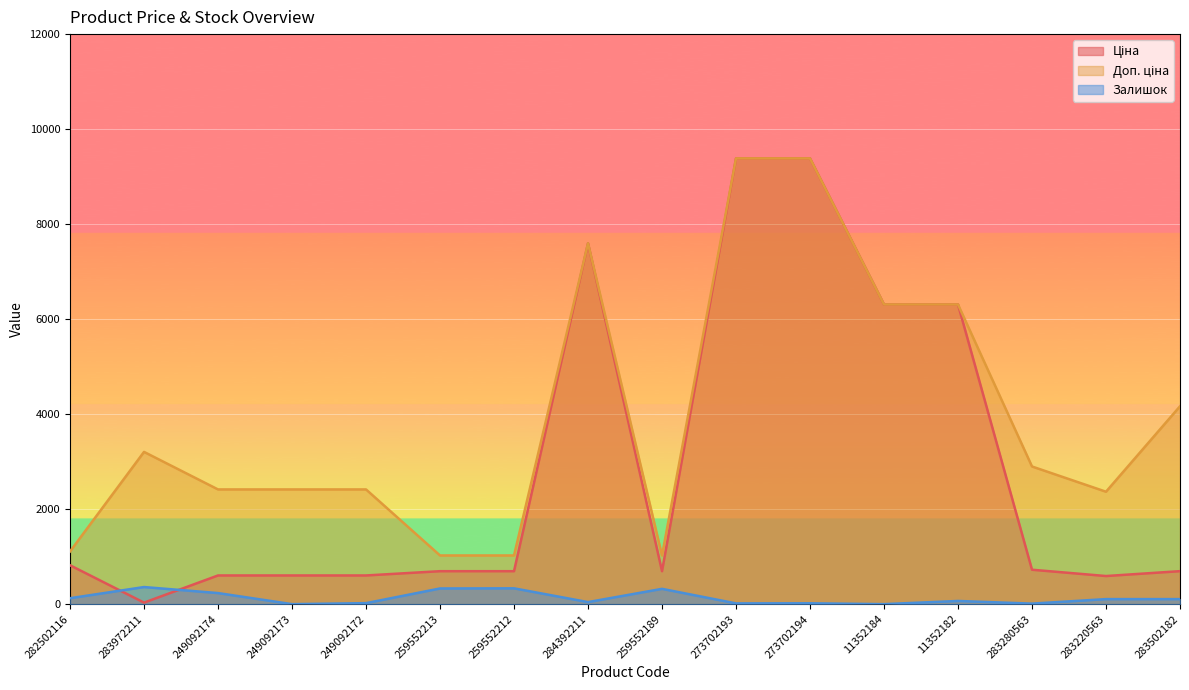

Where is the first local maximum for Залишок?

283972211